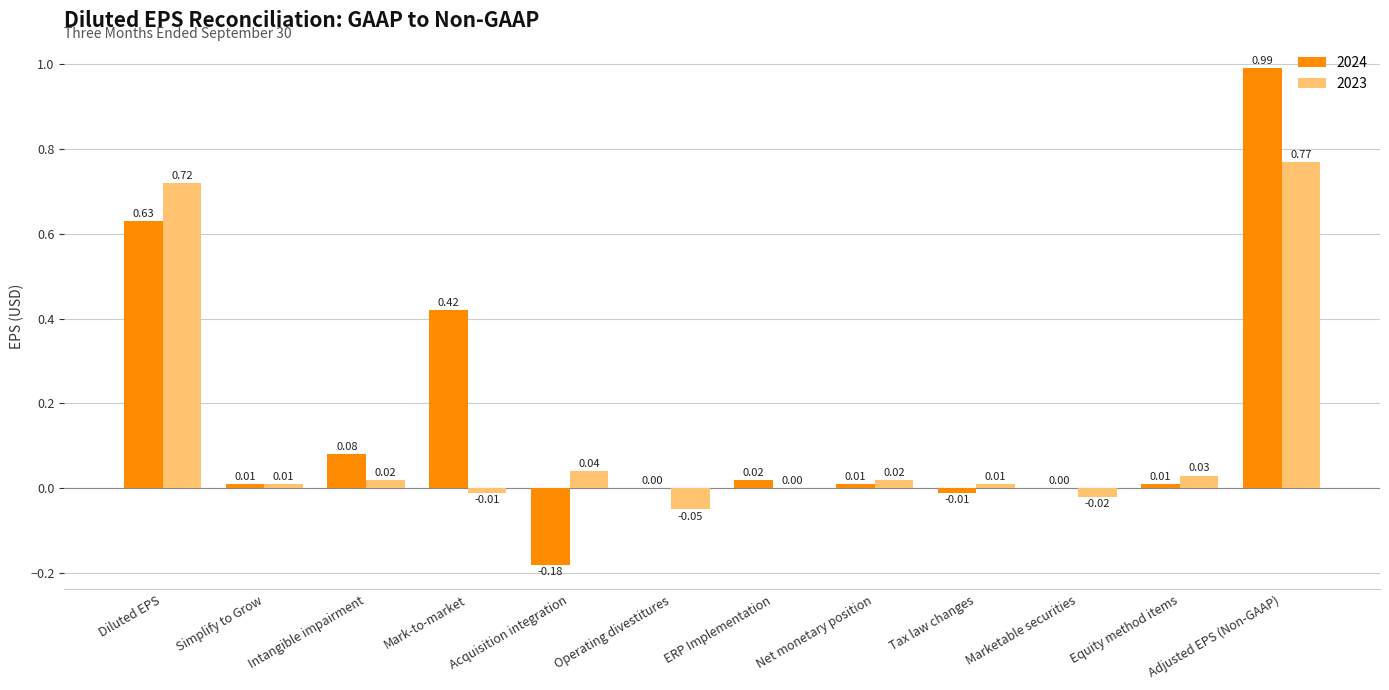

At which category is the sum across all series the highest?

Adjusted EPS (Non-GAAP)